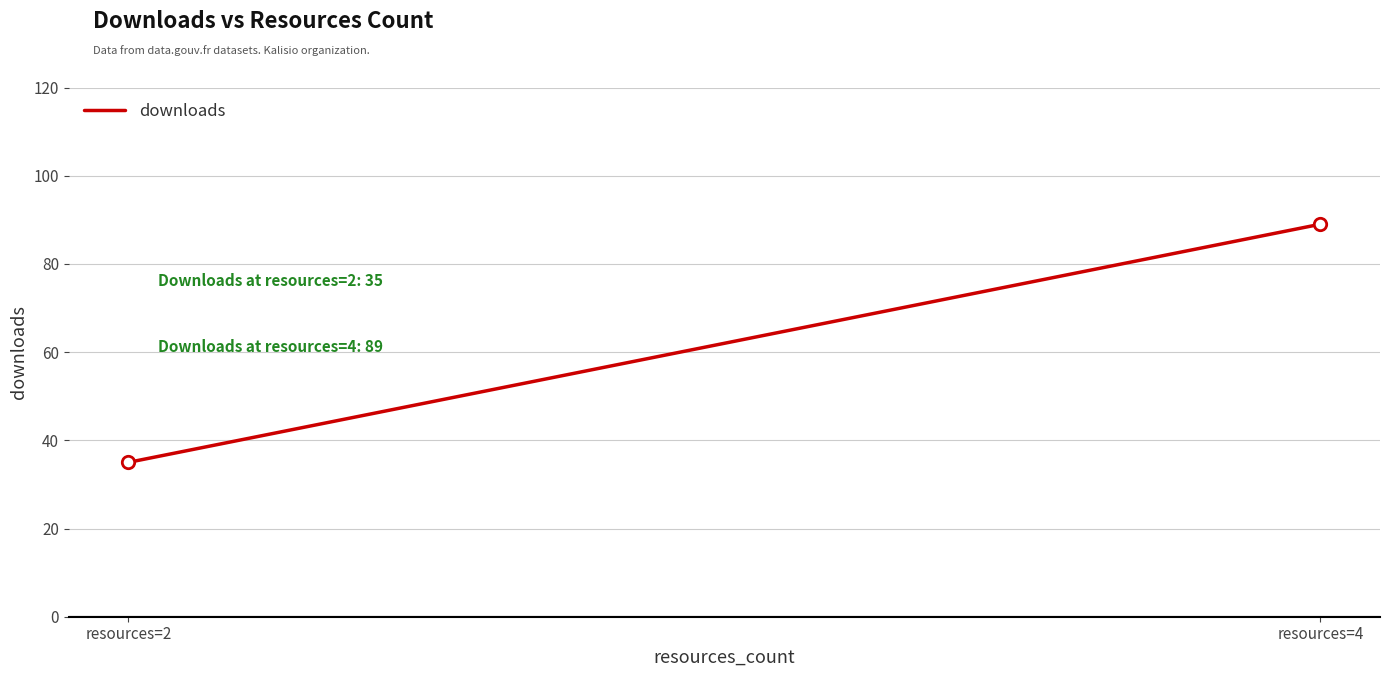

What is the average Y value?

62